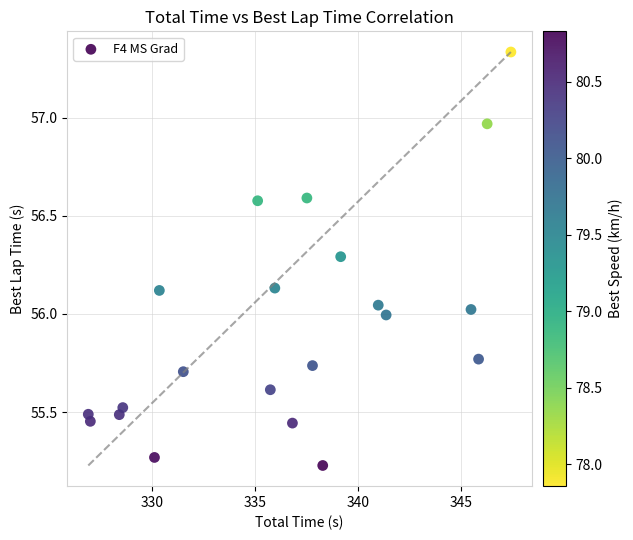

What is the range of Y values (max minus min)?

2.1